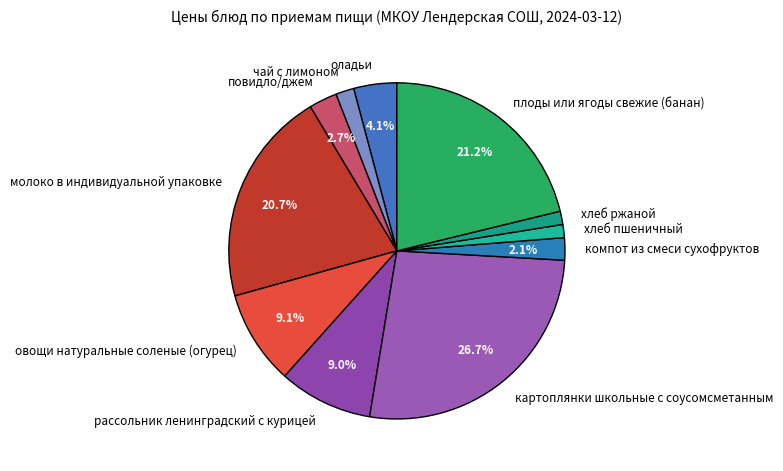

The чай с лимоном slice represents 12% of the pie. True or false?

False